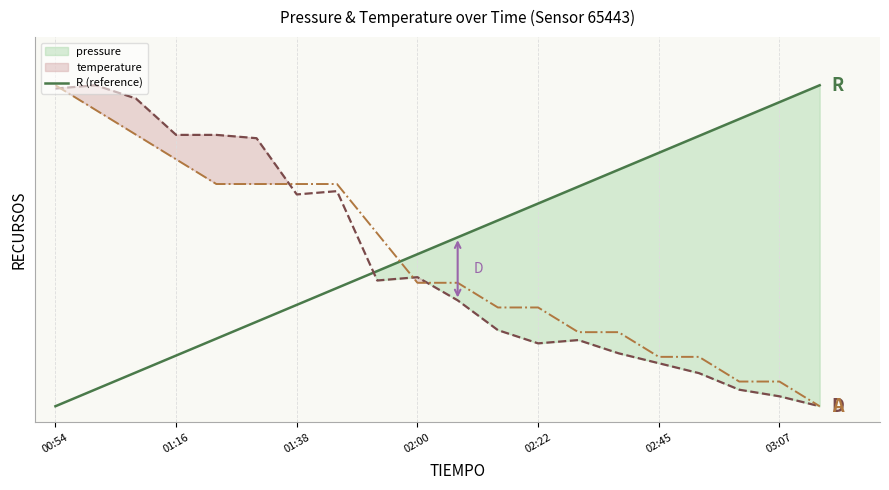

At which label is the value closest to 0?

00:54